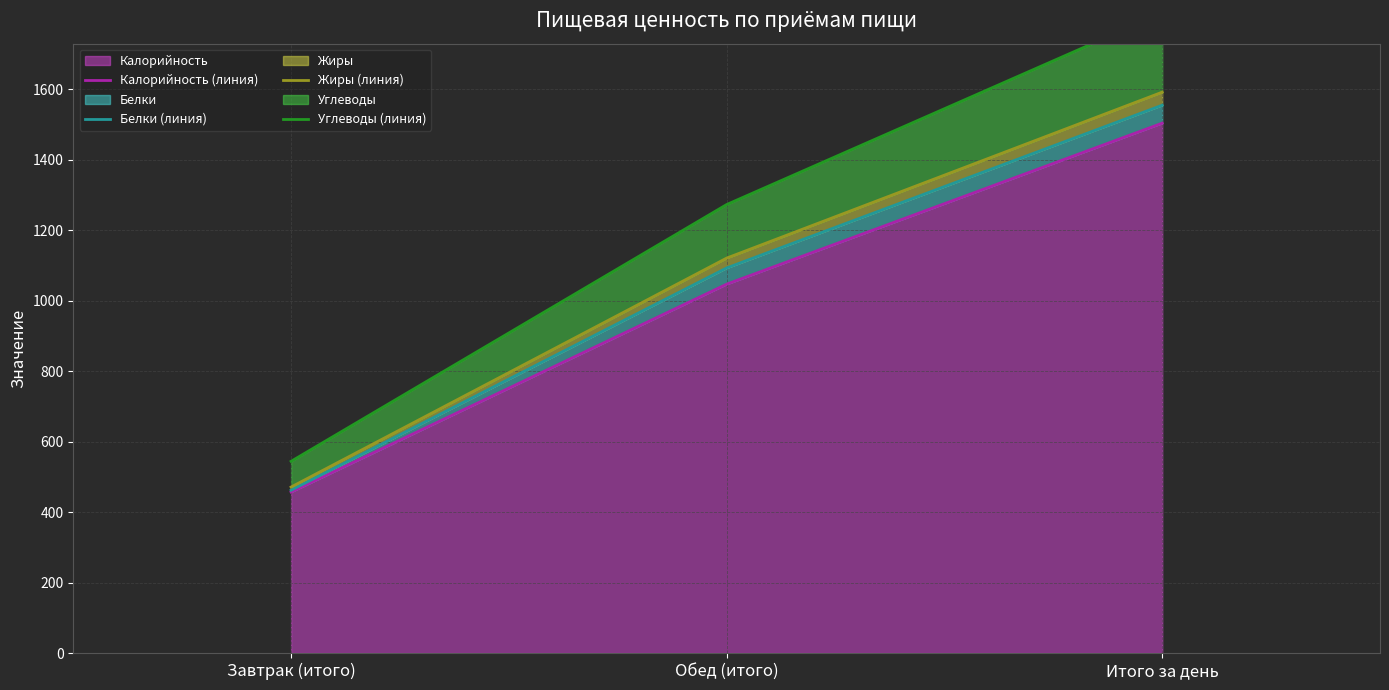

Rank the categories by Жиры (линия) value from highest to lowest.

Итого за день, Обед (итого), Завтрак (итого)